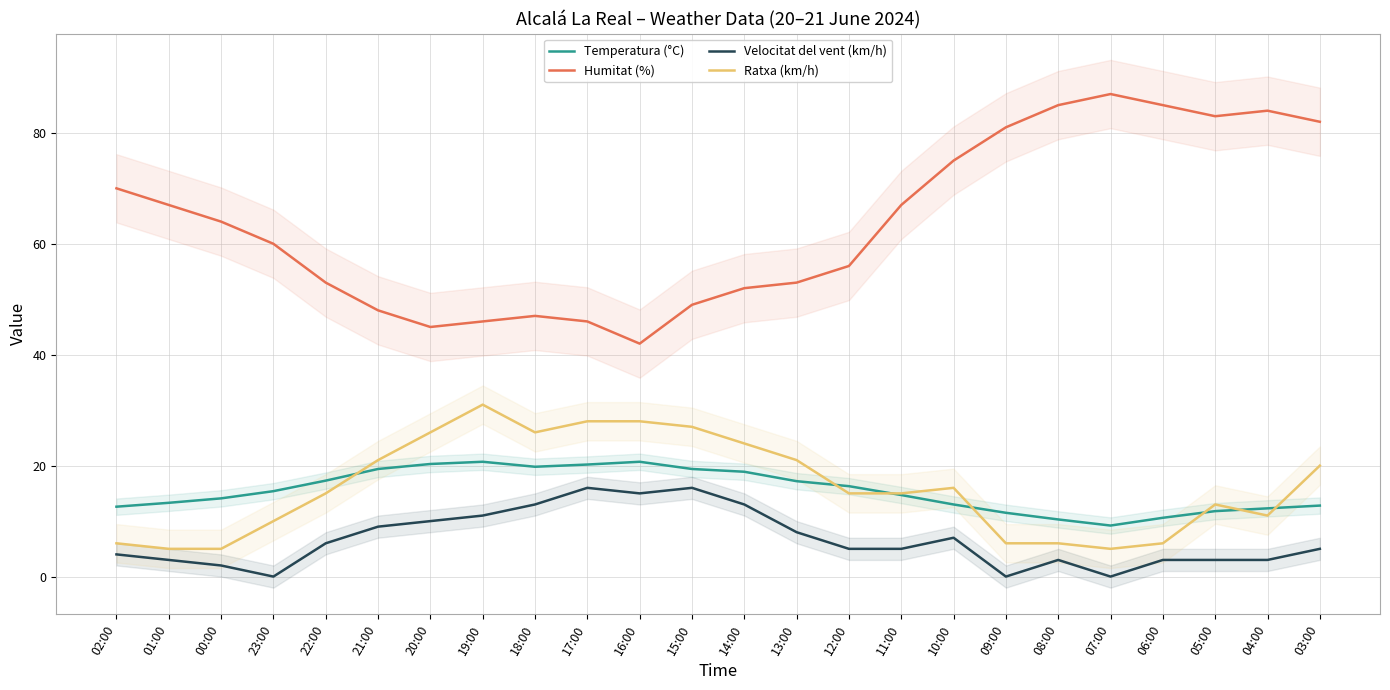

The Temperatura (°C) series shows 17.2 at 13:00. True or false?

True